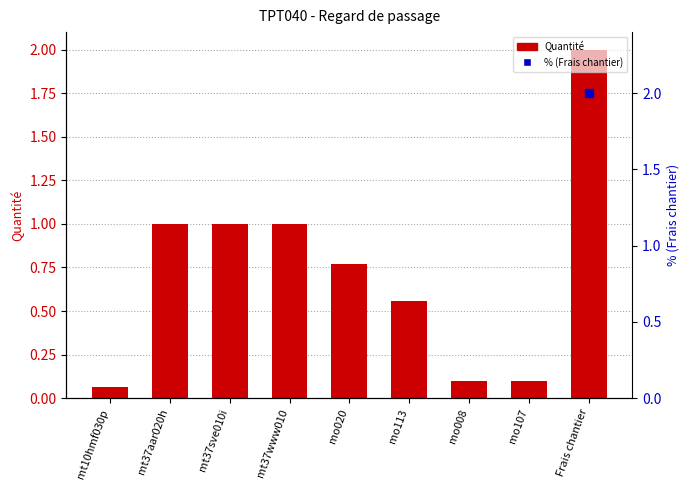

What is the sum of the values at mt10hmf030p and mo020?

0.8